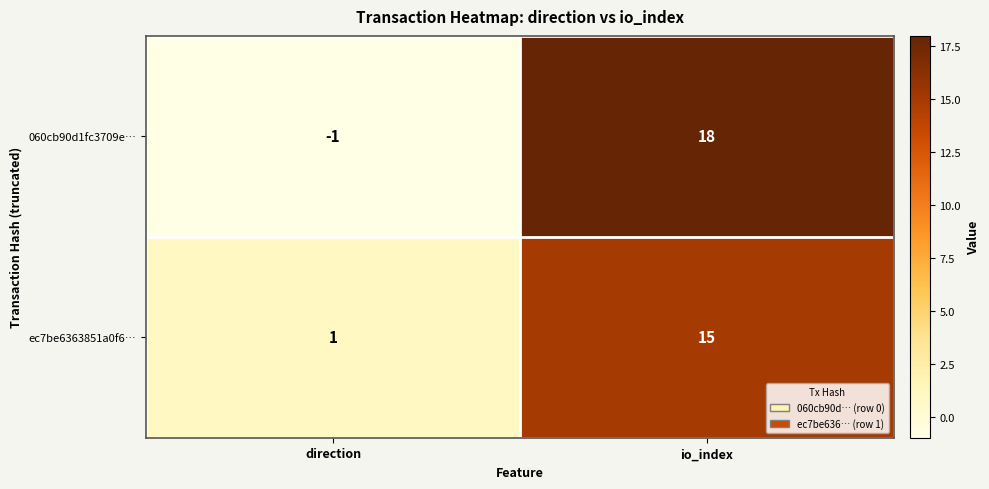

Reading right to left, what are all the values shown in this chart?

060cb90d1fc3709e…: io_index=18	direction=-1
ec7be6363851a0f6…: io_index=15	direction=1